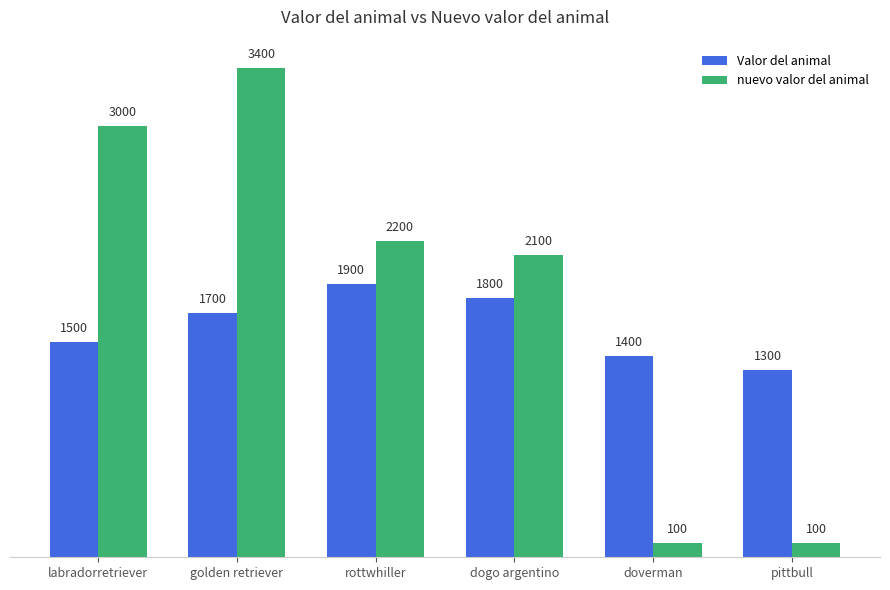

What is the difference between the maximum and minimum values in the Valor del animal series?

600